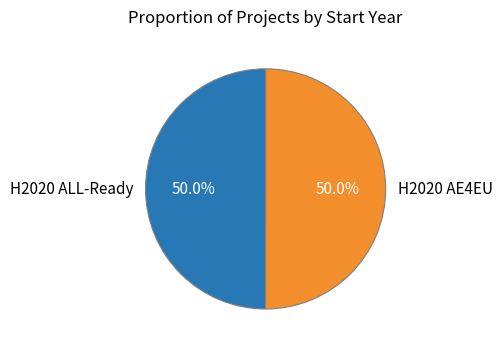

Is it true that H2020 AE4EU is 60% of the pie?

False